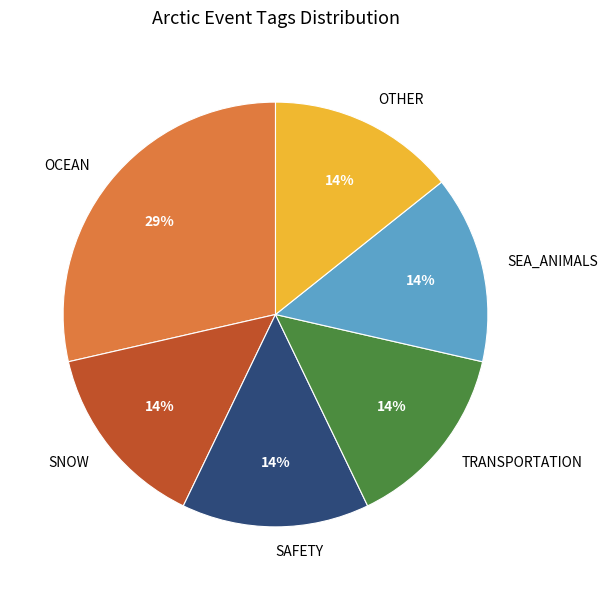

Is the sum of TRANSPORTATION and OTHER greater than half?

No